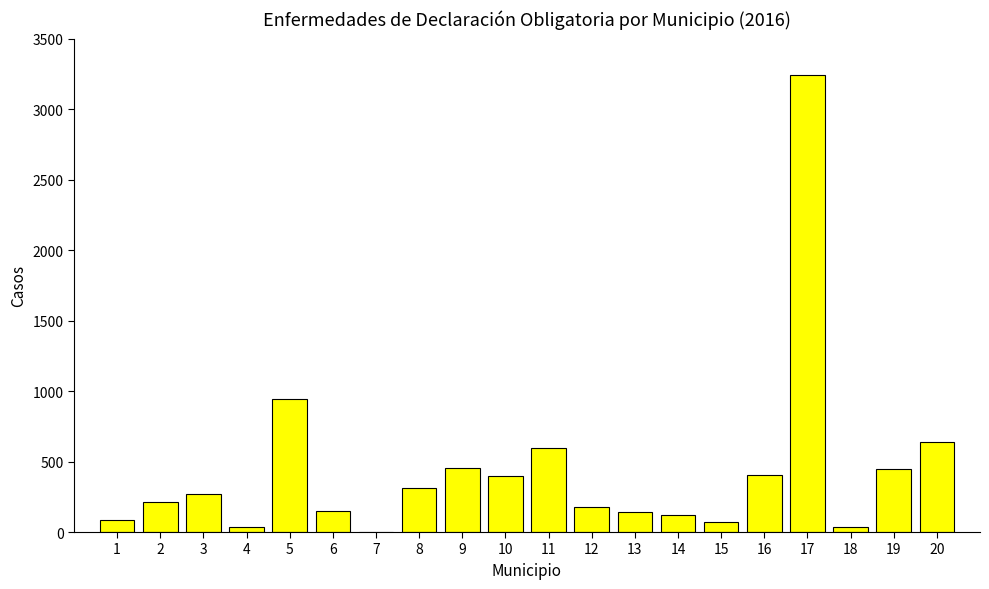

What is the greatest value displayed?

3244